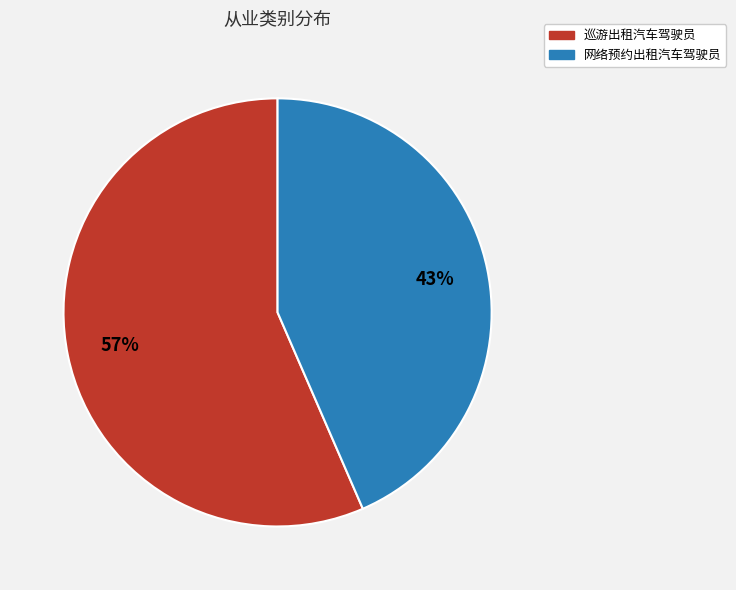

To the nearest percent, what percentage of the pie is 网络预约出租汽车驾驶员?

43%